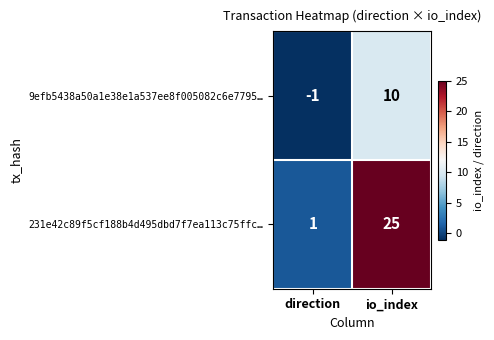

Which series changed the most between direction and io_index?

231e42c89f5cf188b4d495dbd7f7ea113c75ffc…